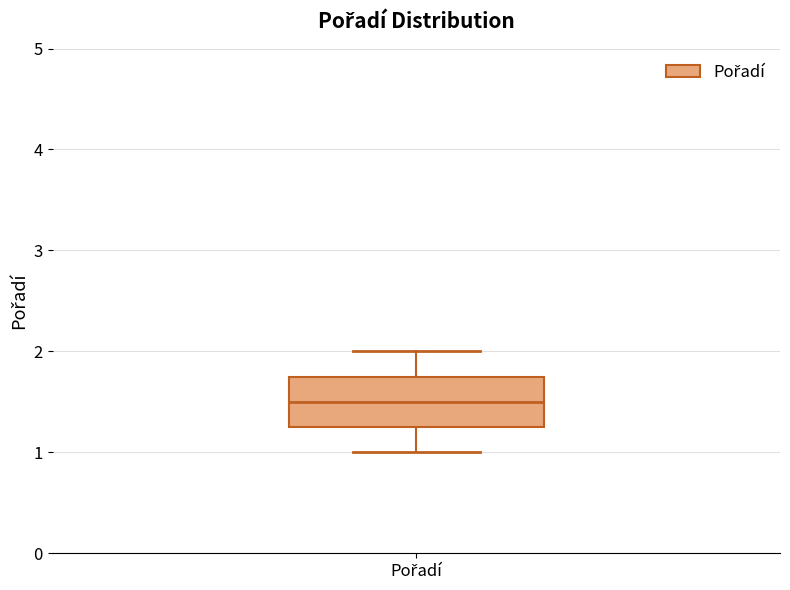

Transcribe this box plot: give where the median line is, the range the box spans, and where the two whiskers end, as read against the y-axis. The values are not printed on the chart, so give them approximately, as read against the axis.

median 1.5, box 1.3 to 1.8, whiskers 1.0 to 2.0